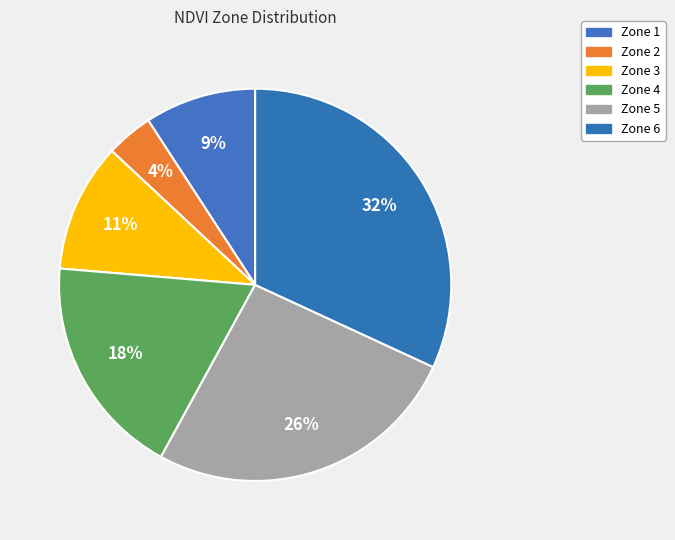

Does Zone 4 represent more than half of the total?

No